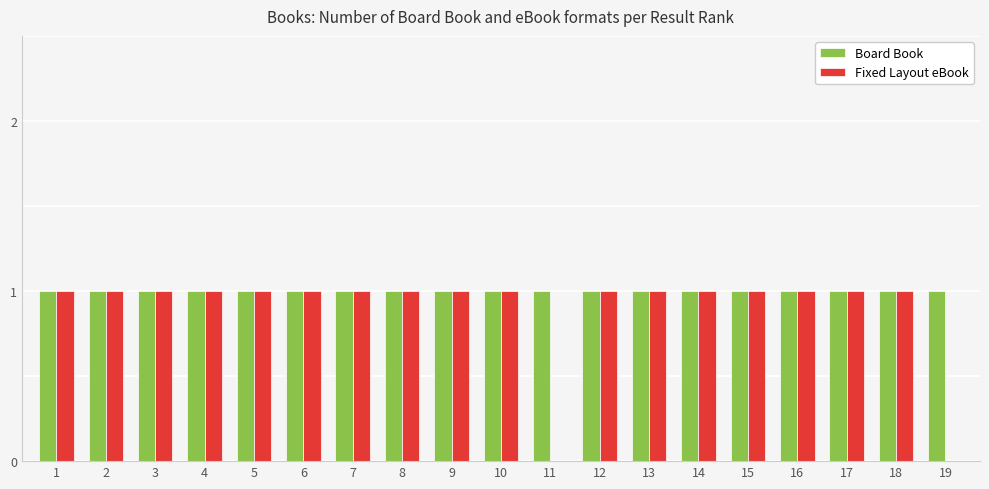

What is the sum of all Board Book values?

19